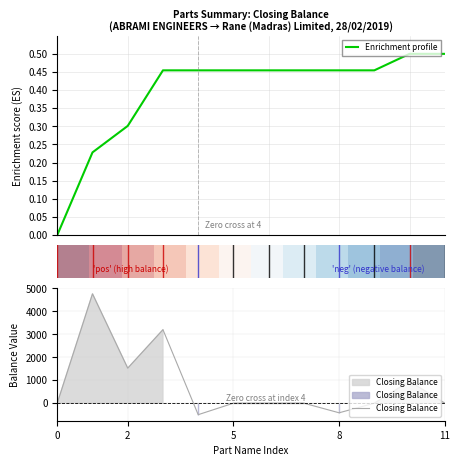

How many lines are shown in the chart?

3